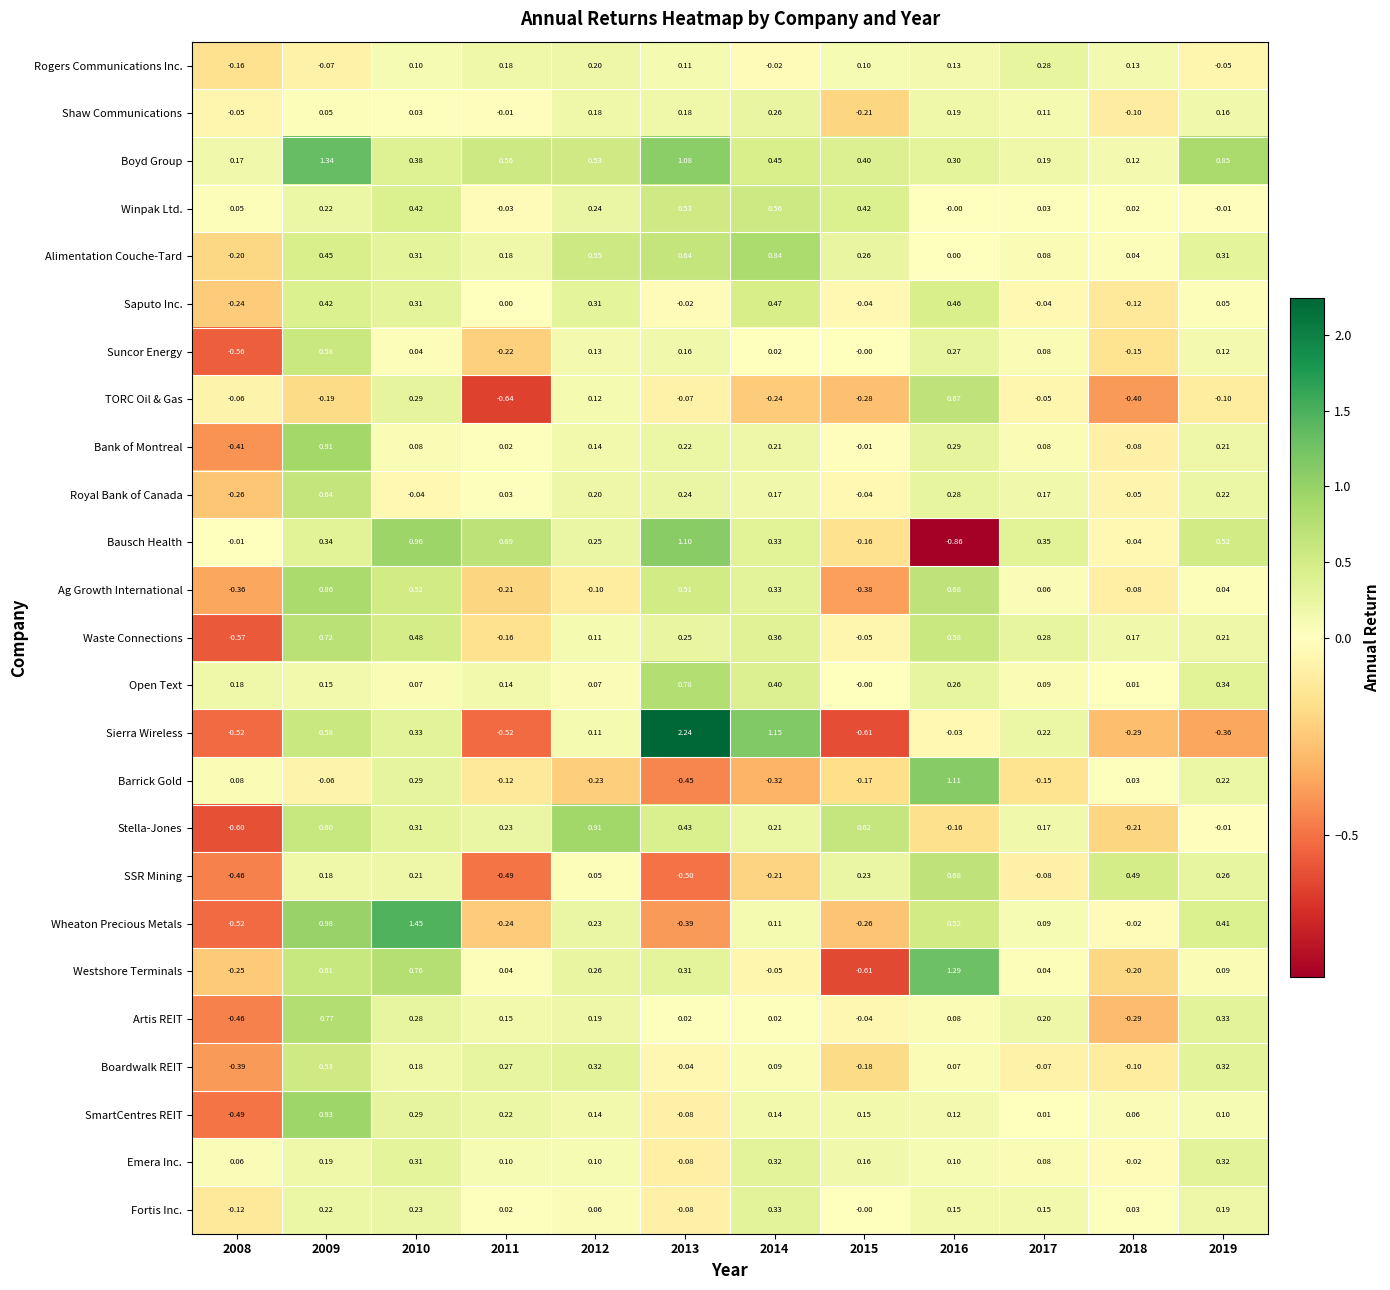

Between 2014 and 2016, which series saw the biggest shift?

Barrick Gold